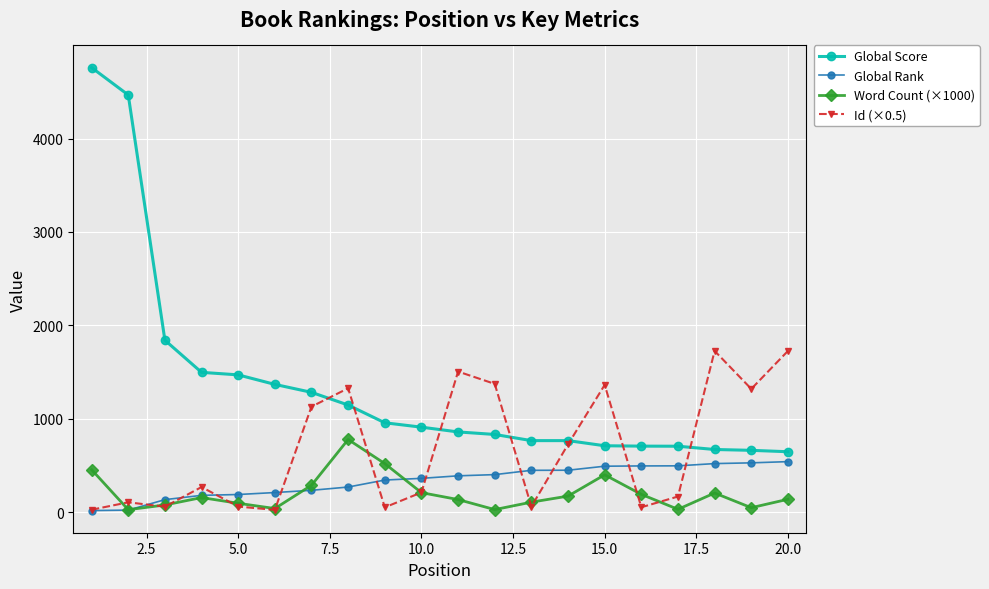

Which series has the largest total across all categories?

Global Score